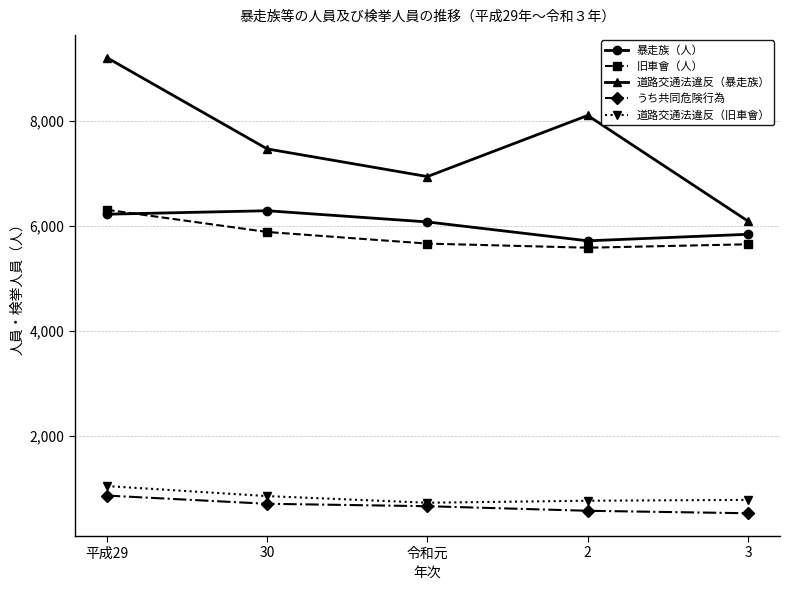

In 道路交通法違反（暴走族）, how many points are lower than both neighbors (excluding endpoints)?

1